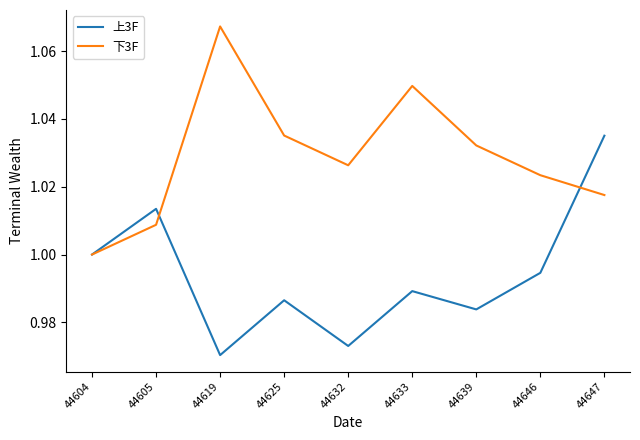

At 44647, list the series in order from smallest to largest.

下3F, 上3F